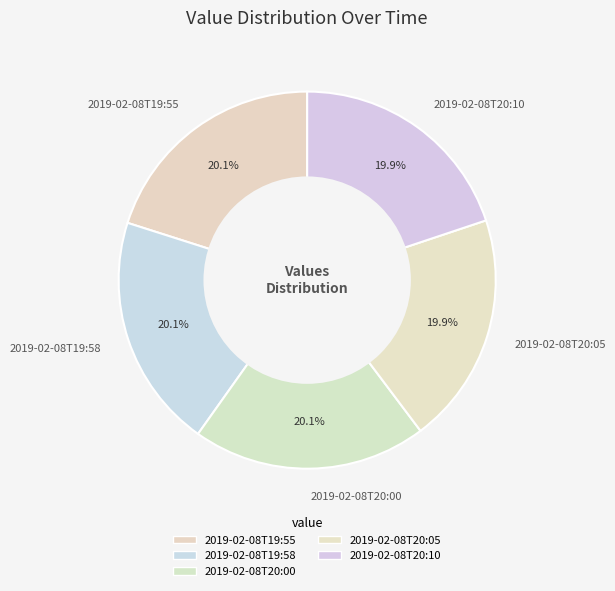

Is it true that 2019-02-08T20:10 is 20% of the pie?

True